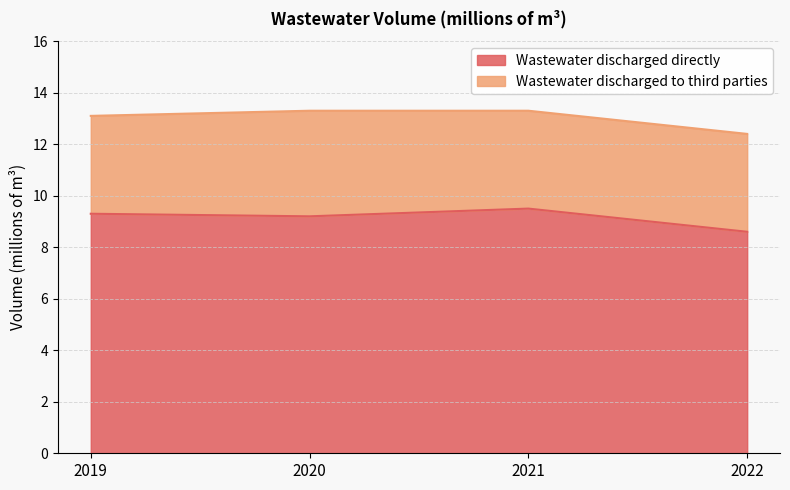

The chart shows a value of 12.3 at 2019. True or false?

False